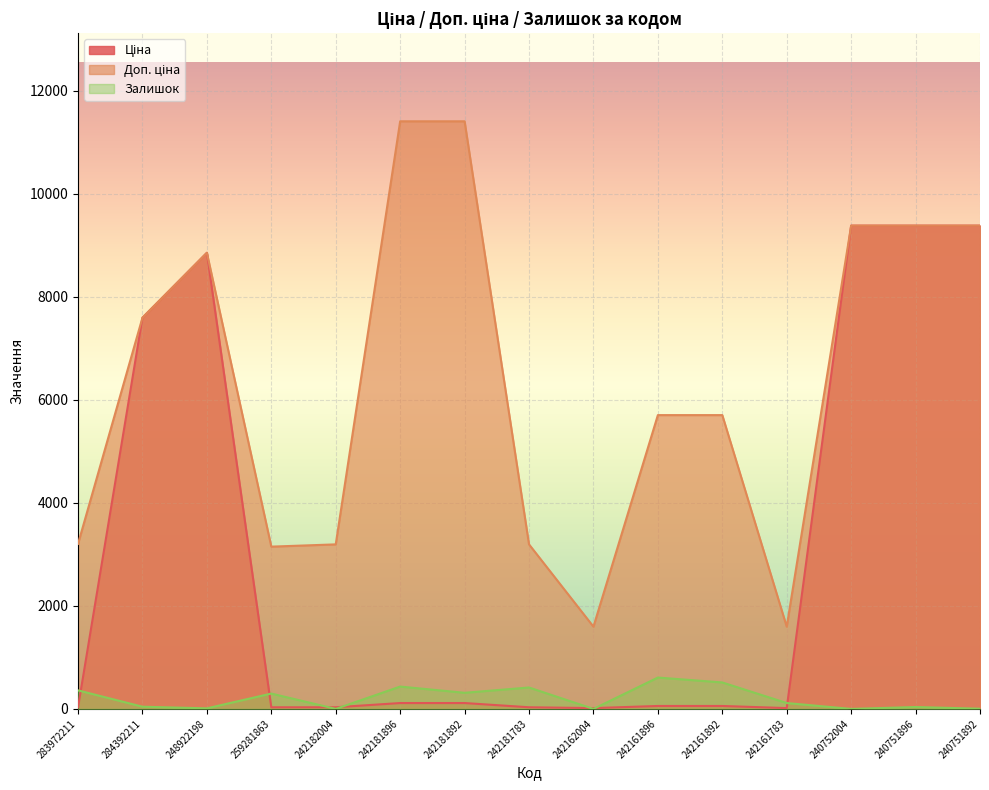

After their last crossing, which series has the higher values: Залишок or Ціна?

Ціна